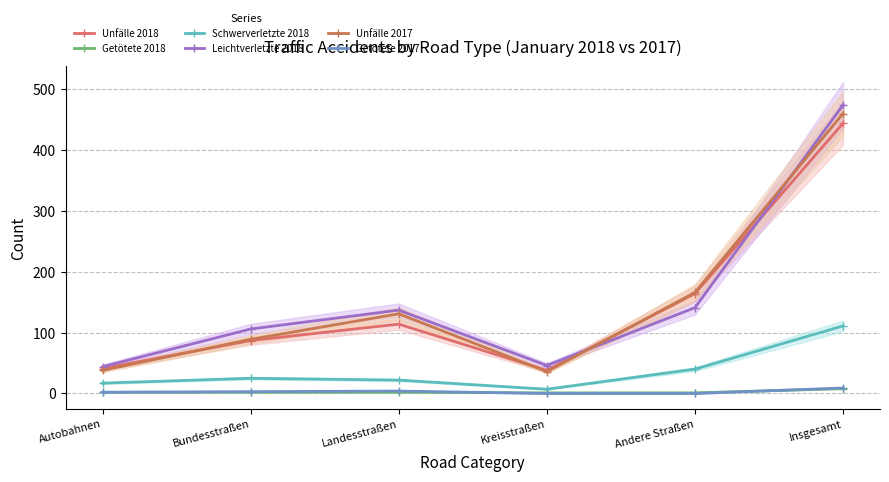

Rank the categories by Unfälle 2018 value from lowest to highest.

Kreisstraßen, Autobahnen, Bundesstraßen, Landesstraßen, Andere Straßen, Insgesamt